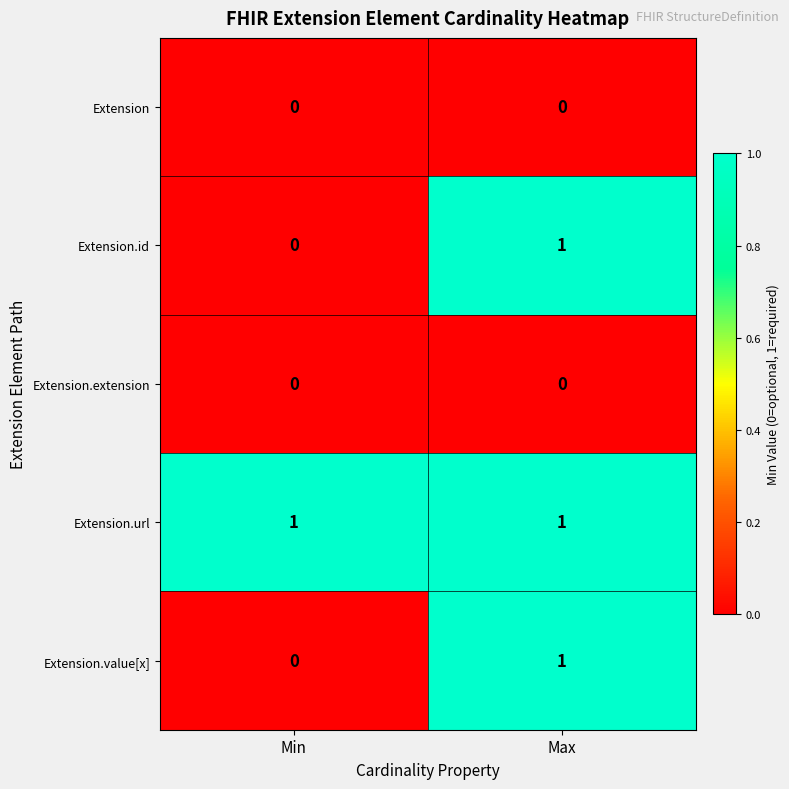

What is the spread (max minus min) of values at Min?

1